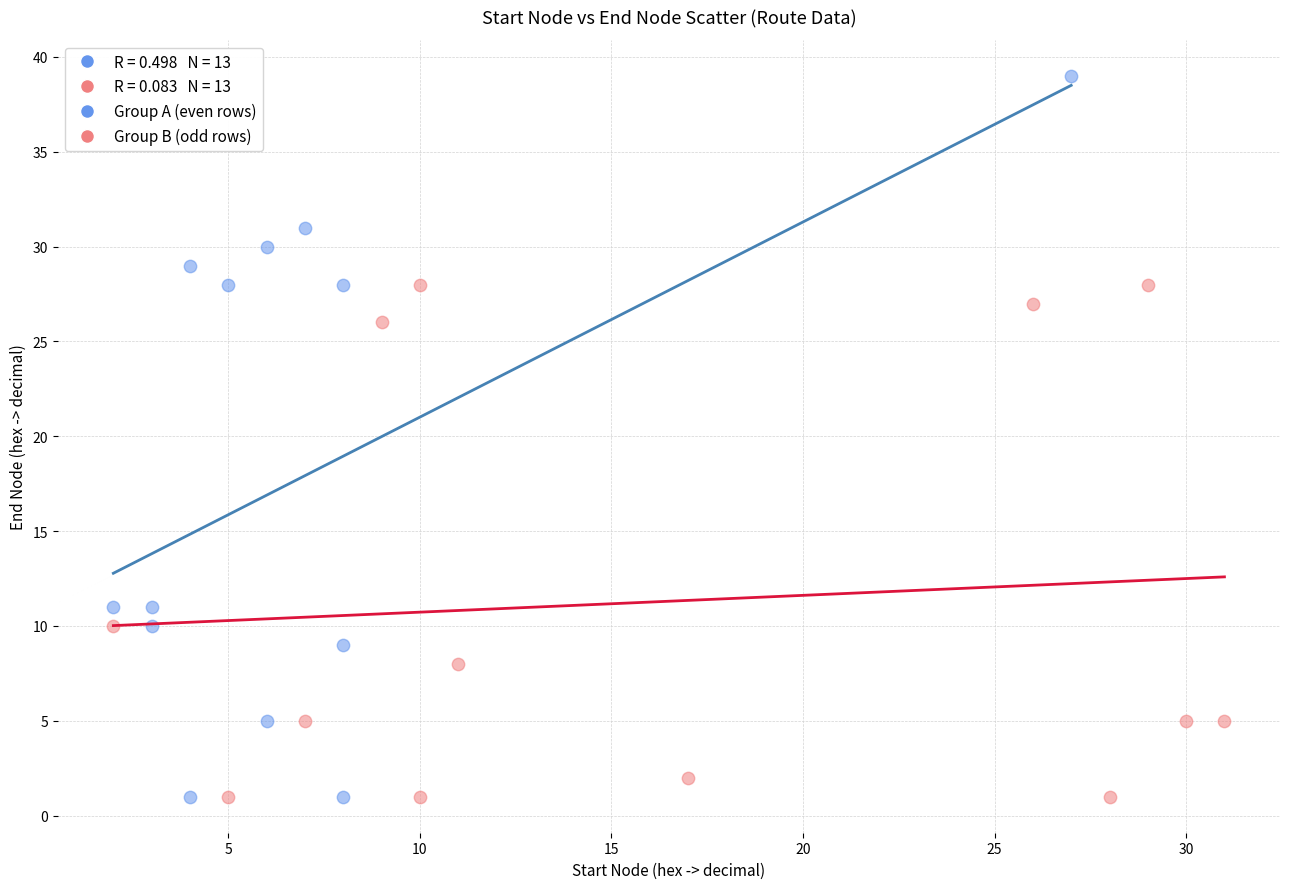

Which series reaches the maximum Y coordinate?

Group A (even rows)